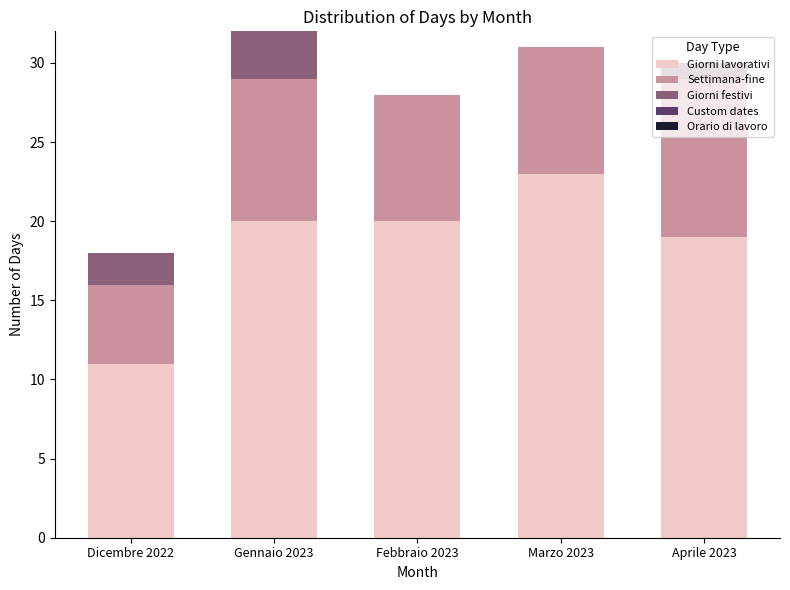

True or false: Giorni lavorativi has a value of 3 at Dicembre 2022.

False